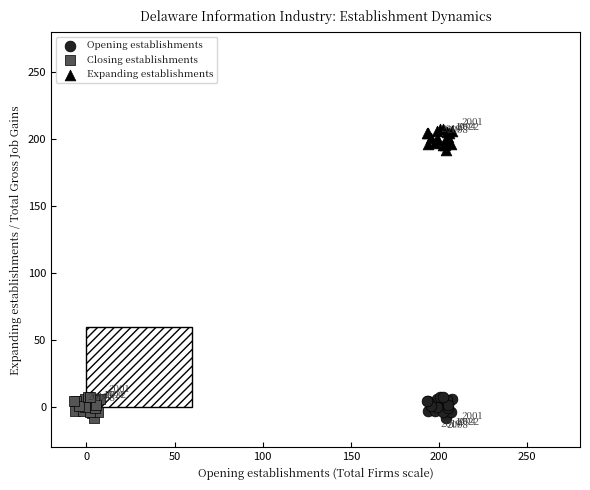

Which series contains the highest Y value?

Expanding establishments